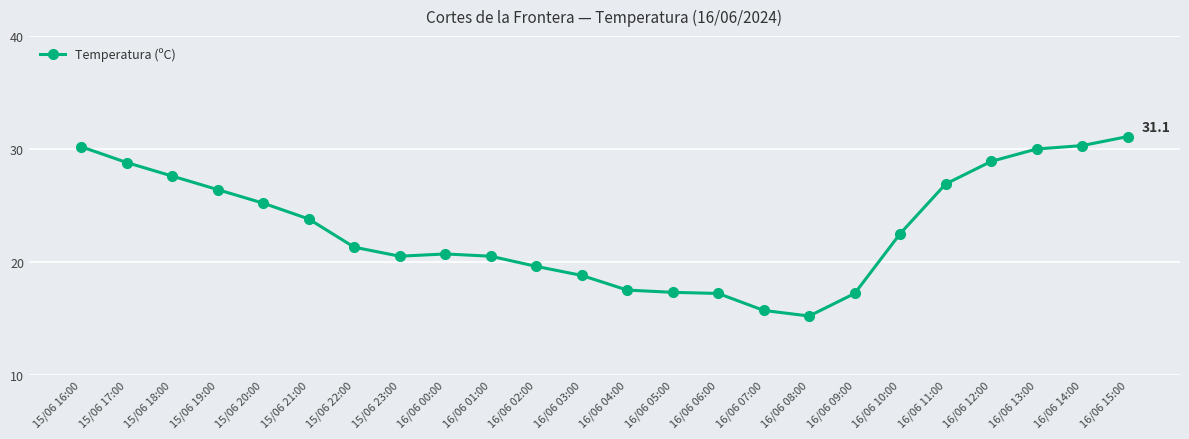

What is the difference between the maximum and minimum values?

15.9